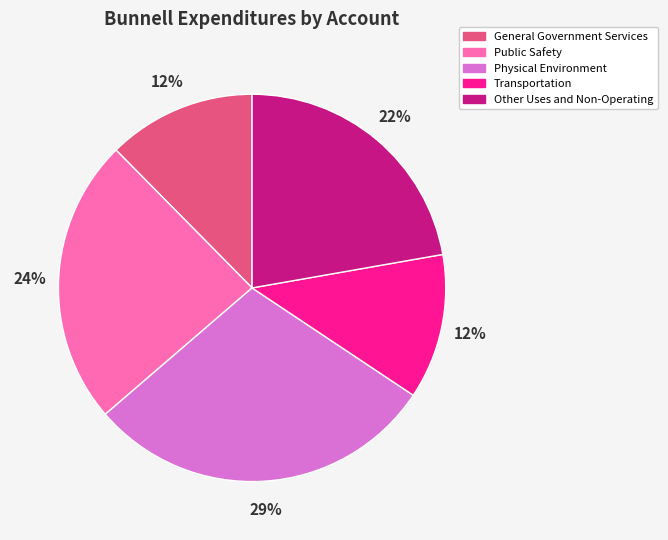

Is there any slice that represents more than half of the pie?

No